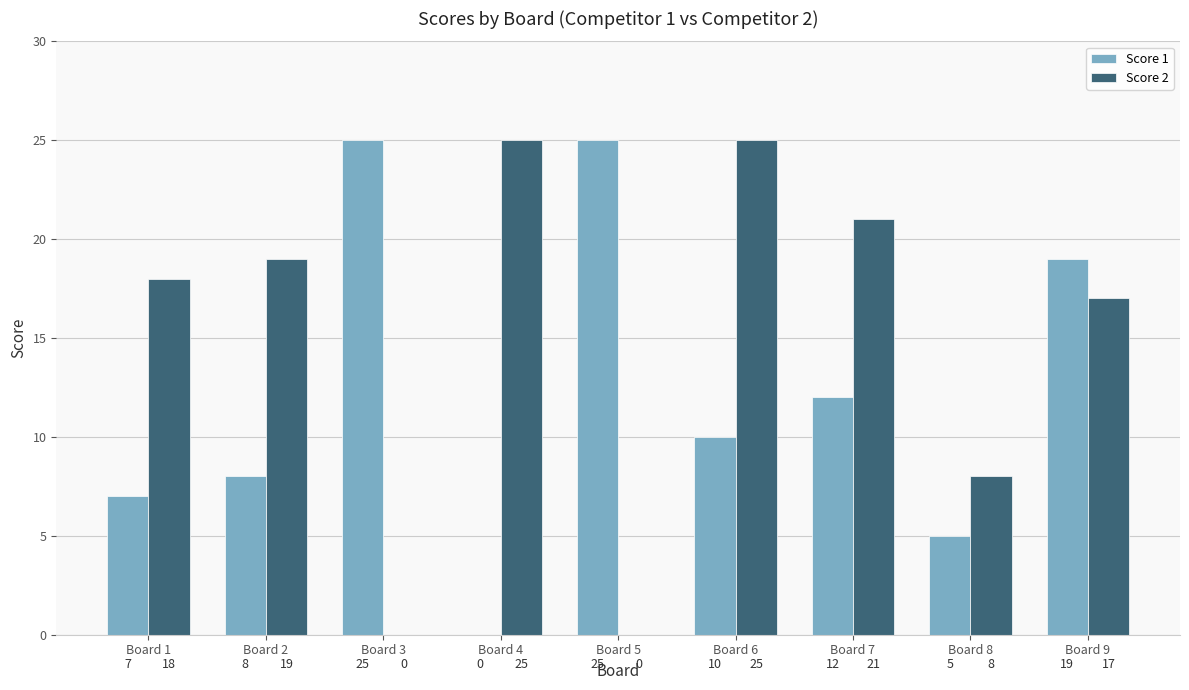

What is the difference between the Score 1 values at Board 2 and Board 7?

4